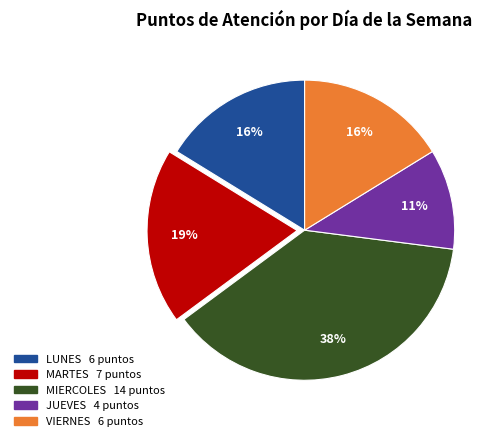

Does any single category account for the majority?

No